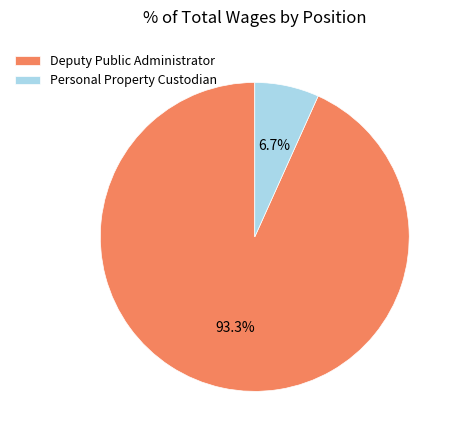

How much of the chart is everything except Personal Property Custodian?

93.3%